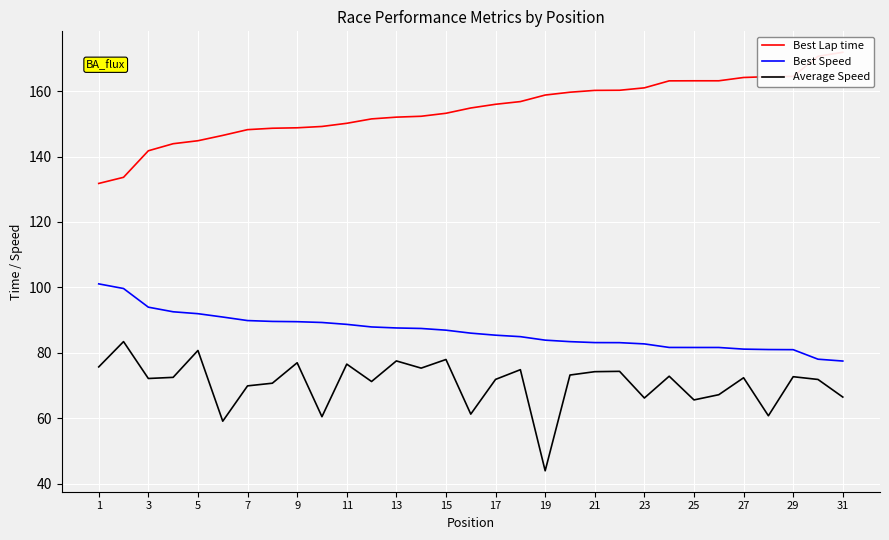

What is the highest value of the Average Speed series?

83.4